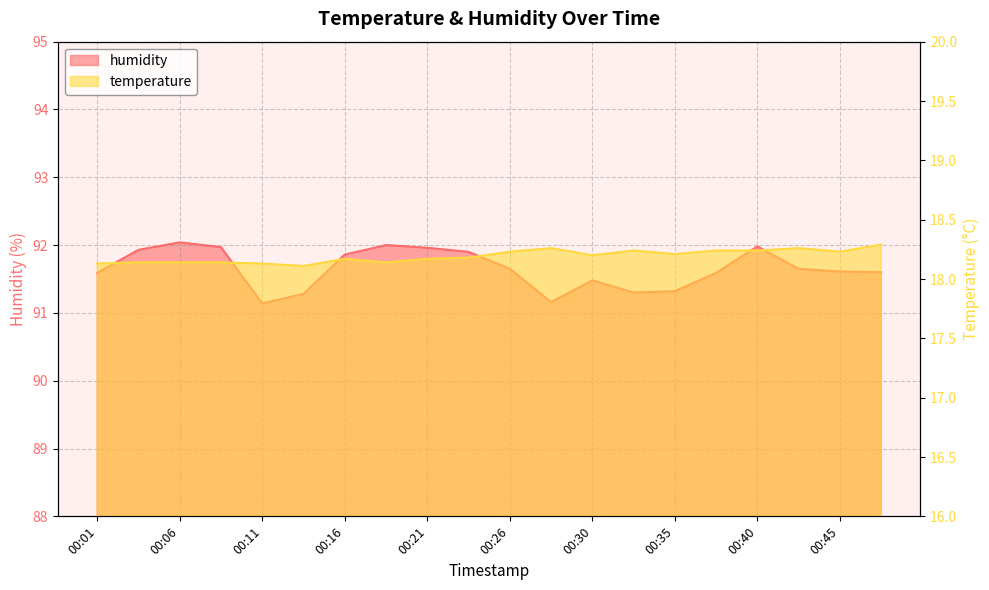

The value of temperature at 00:33 is 18.2. True or false?

True